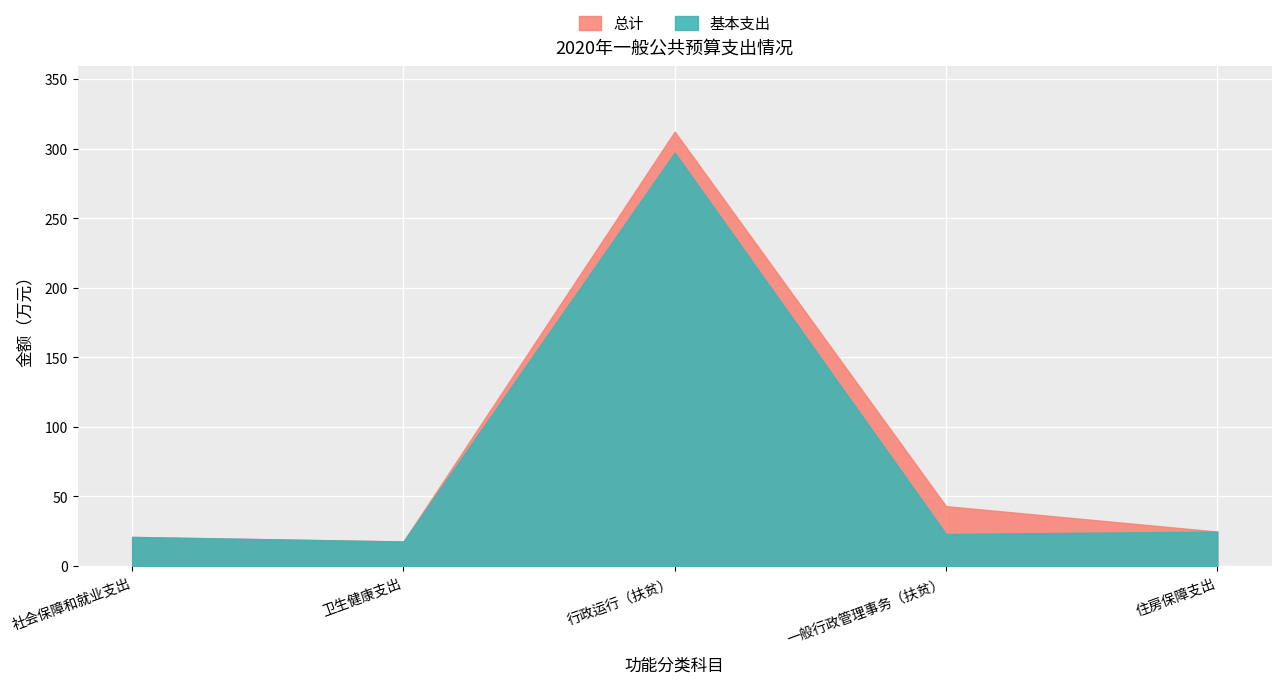

What are all the series names shown in the legend?

总计, 基本支出